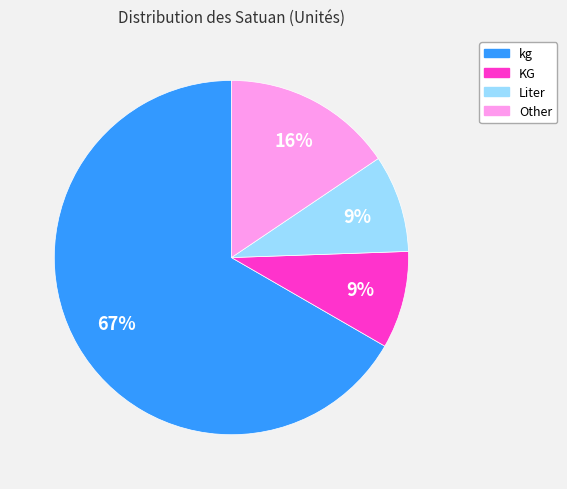

What is the majority slice?

kg